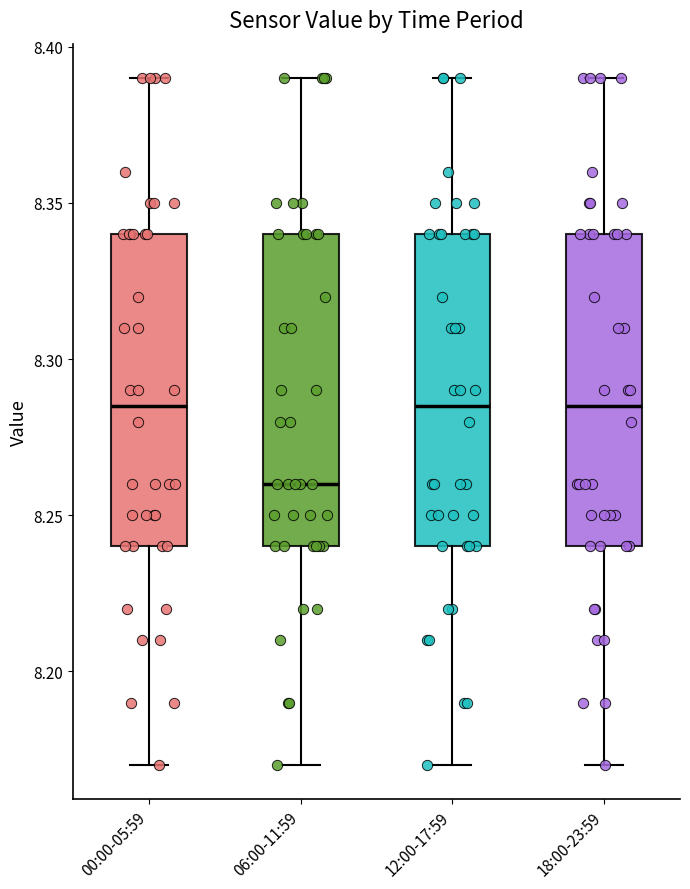

Where does the lower whisker of the box for 12:00-17:59 end on the y-axis? The values are not printed on the chart, so give them approximately, as read against the axis.

8.170